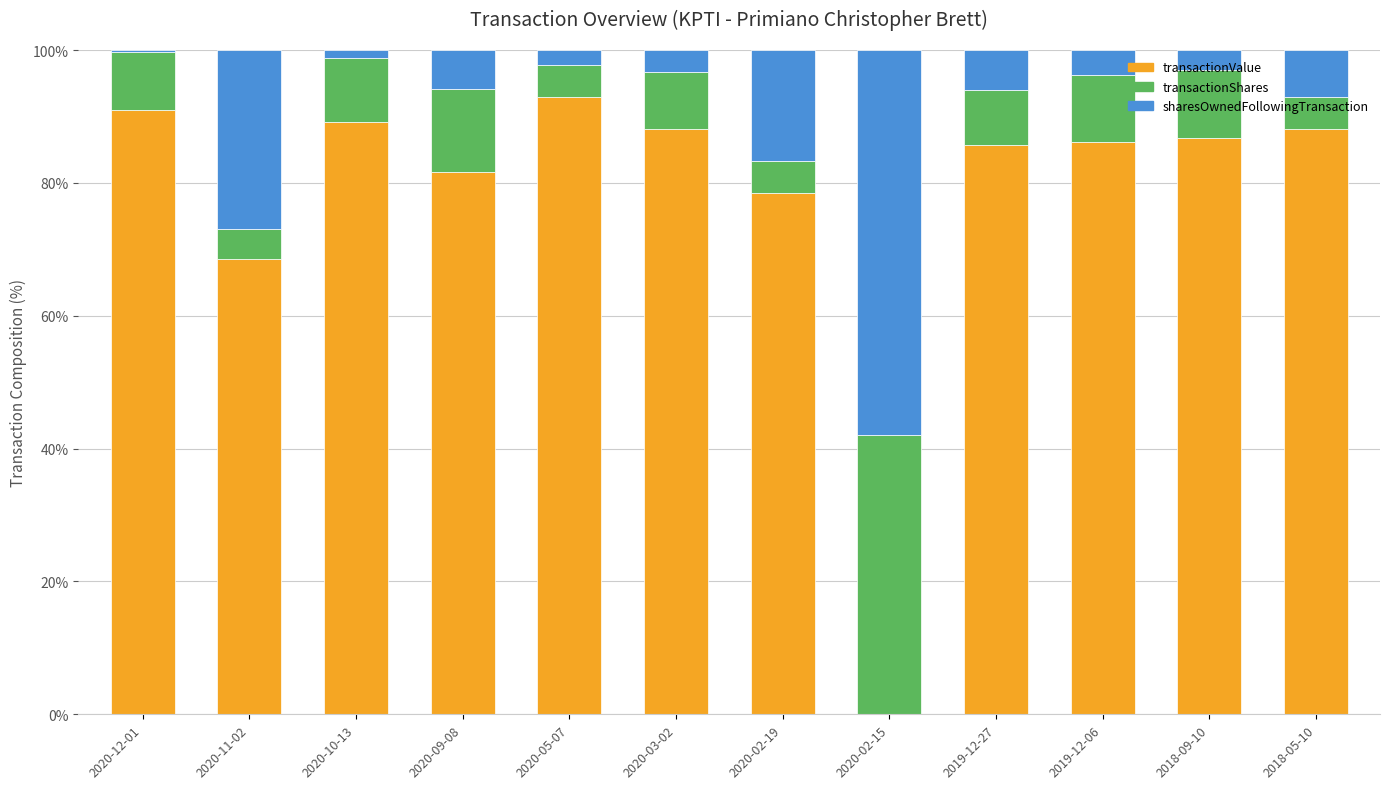

At which label is transactionValue closest to 46?

2020-11-02